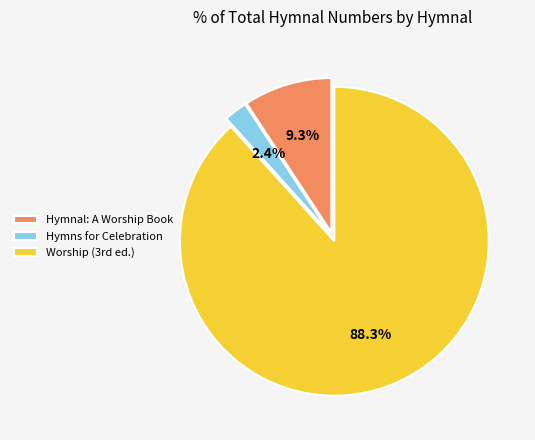

What percentage is the Hymnal: A Worship Book slice, to the nearest percent?

9%